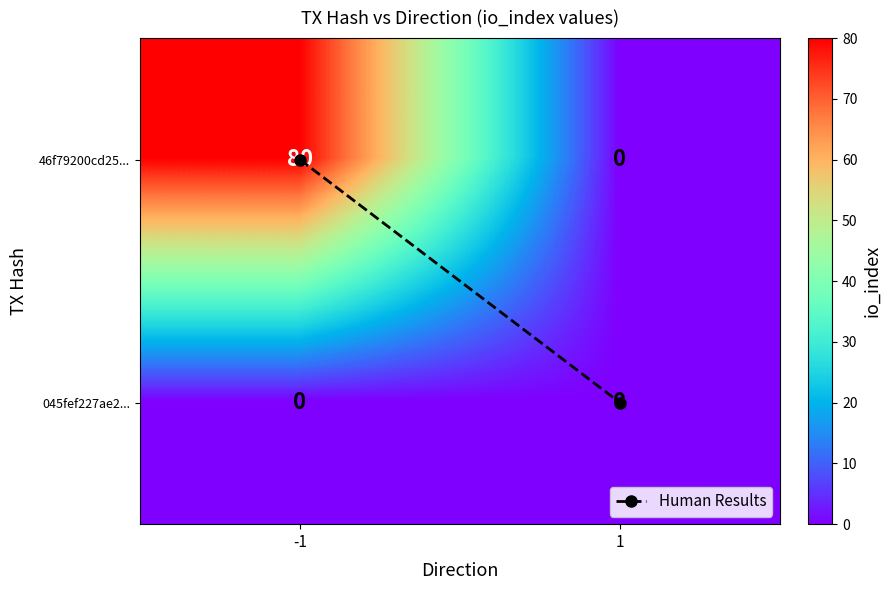

Rank the categories by 46f79200cd25... value from lowest to highest.

1, -1